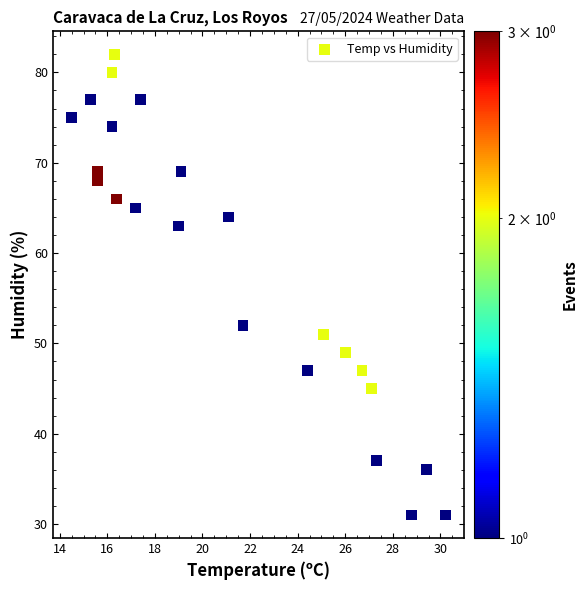

What Y value in the scatter plot is closest to 56?

52